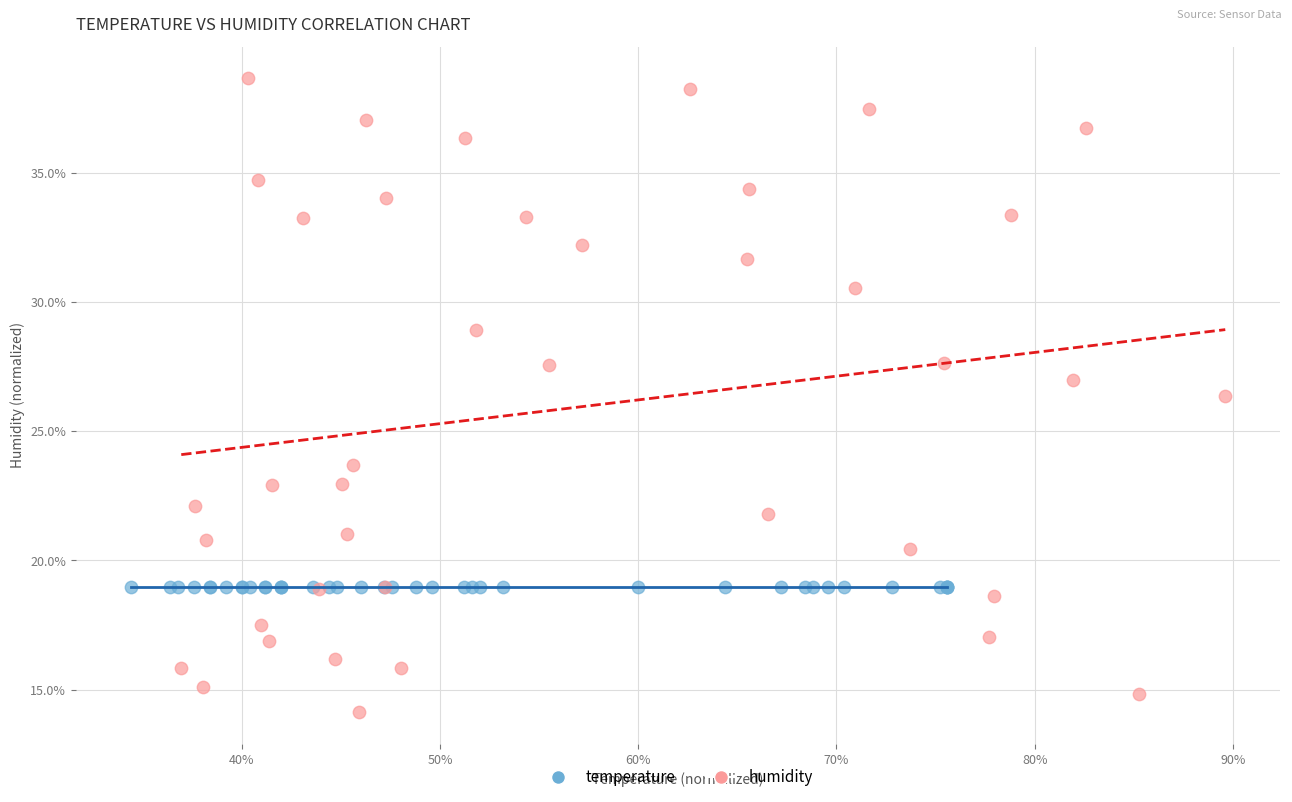

What are all the series names shown in the legend?

temperature, humidity